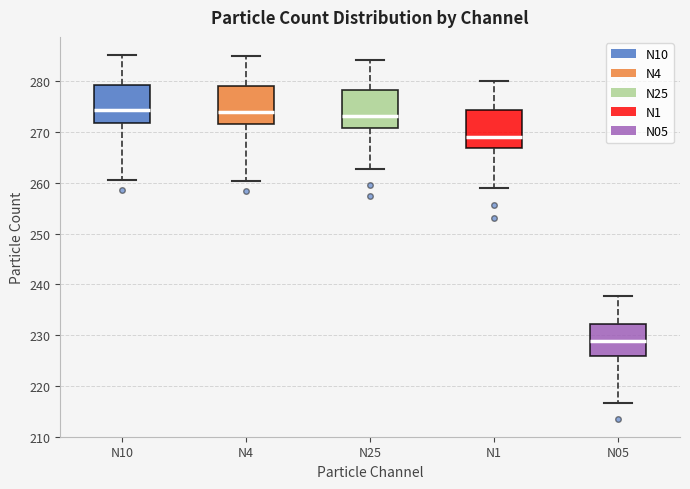

Reading left to right, transcribe this box plot: for each box, give where its median line is, the range the box spans, and where its two whiskers end, as read against the y-axis. The values are not printed on the chart, so give them approximately, as read against the axis.

N10: median 274, box 272 to 279, whiskers 261 to 285
N4: median 274, box 271 to 279, whiskers 260 to 285
N25: median 273, box 271 to 278, whiskers 263 to 284
N1: median 269, box 267 to 274, whiskers 259 to 280
N05: median 229, box 226 to 232, whiskers 217 to 238